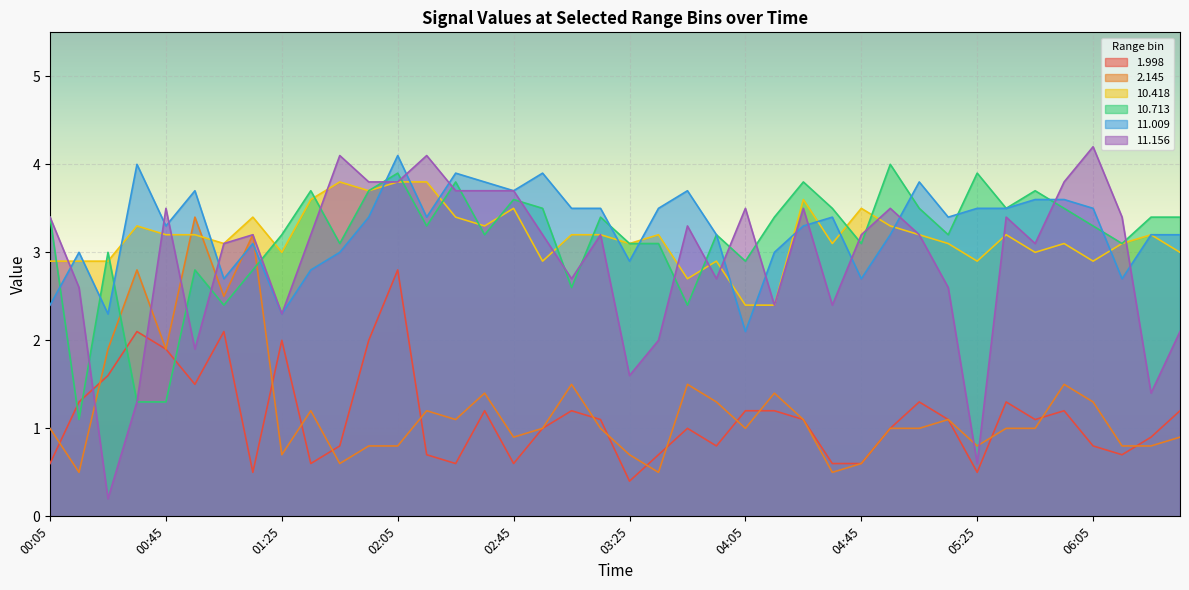

Which series ends up on top after the final intersection of  11.156 and  11.009?

 11.009